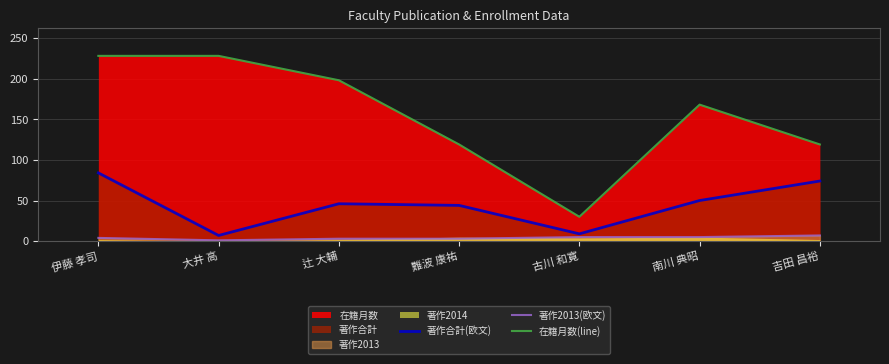

What is the greatest value displayed?

228